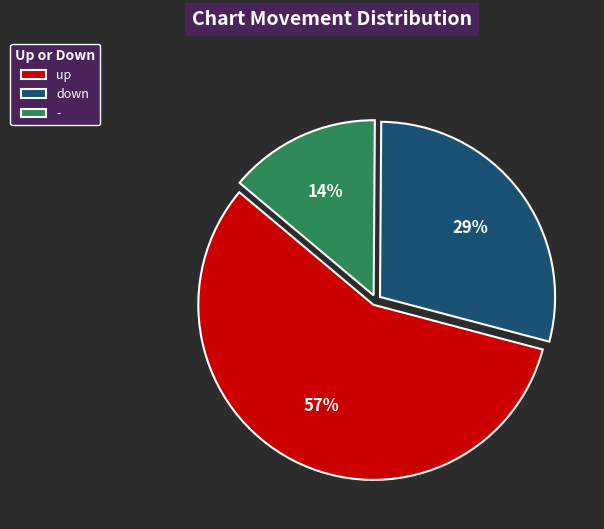

Is the sum of up and - greater than half?

Yes